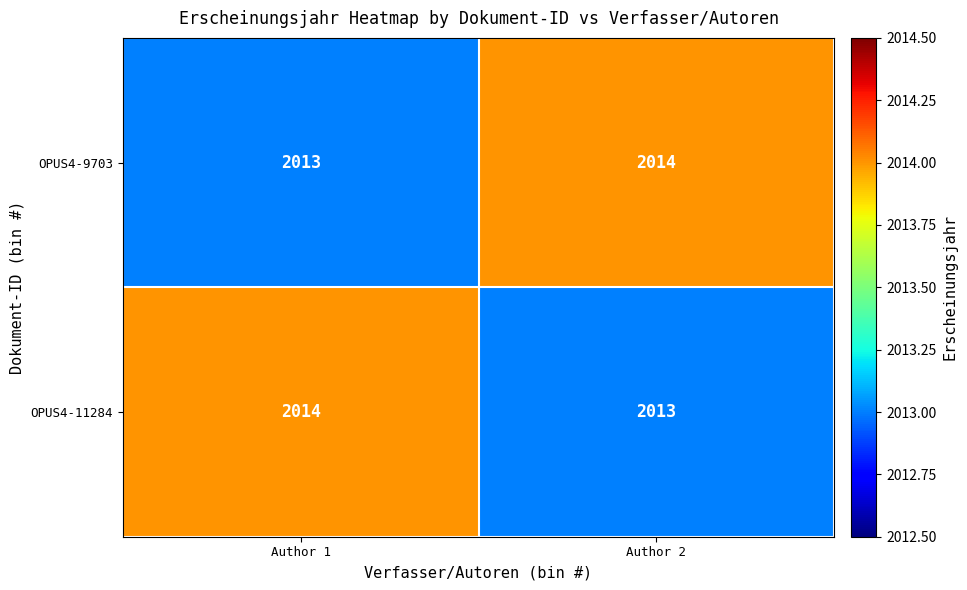

Rank the series at Author 1 from lowest to highest value.

OPUS4-9703, OPUS4-11284